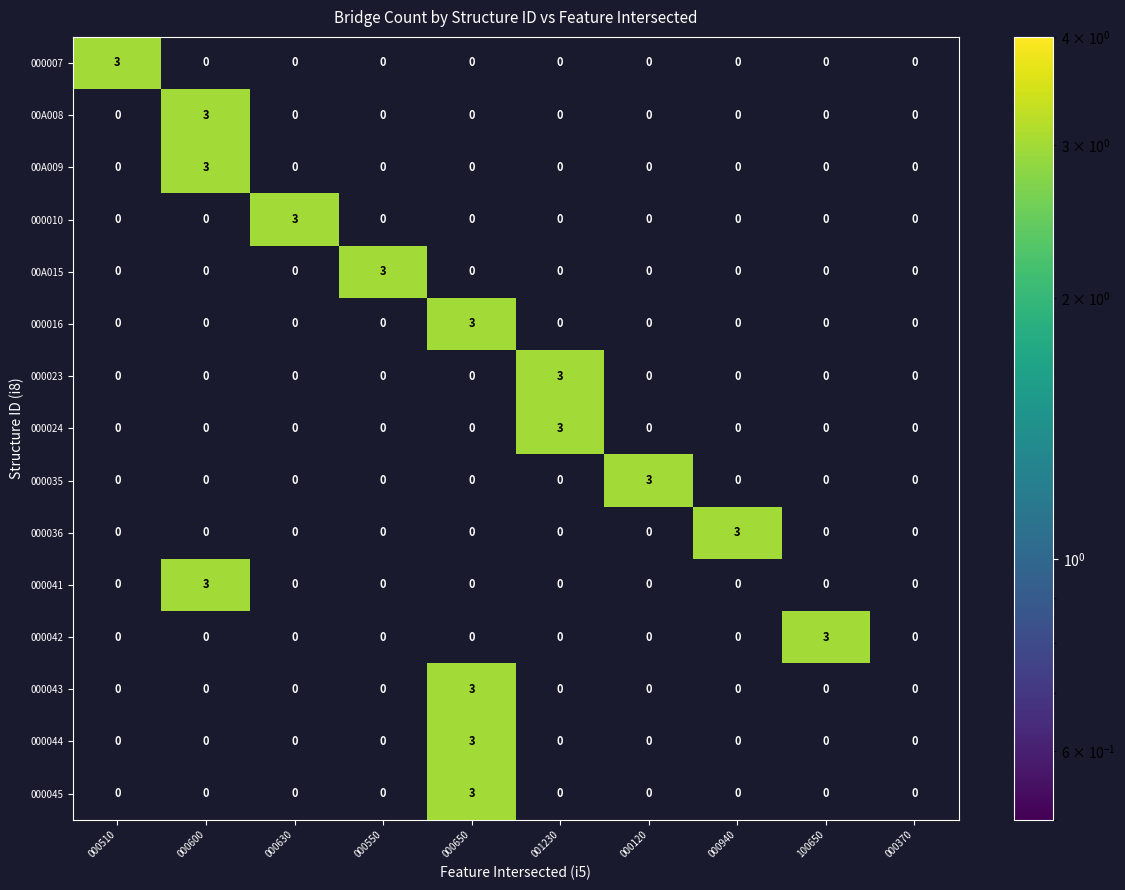

True or false: 000042 has a value of 0 at 000940.

True